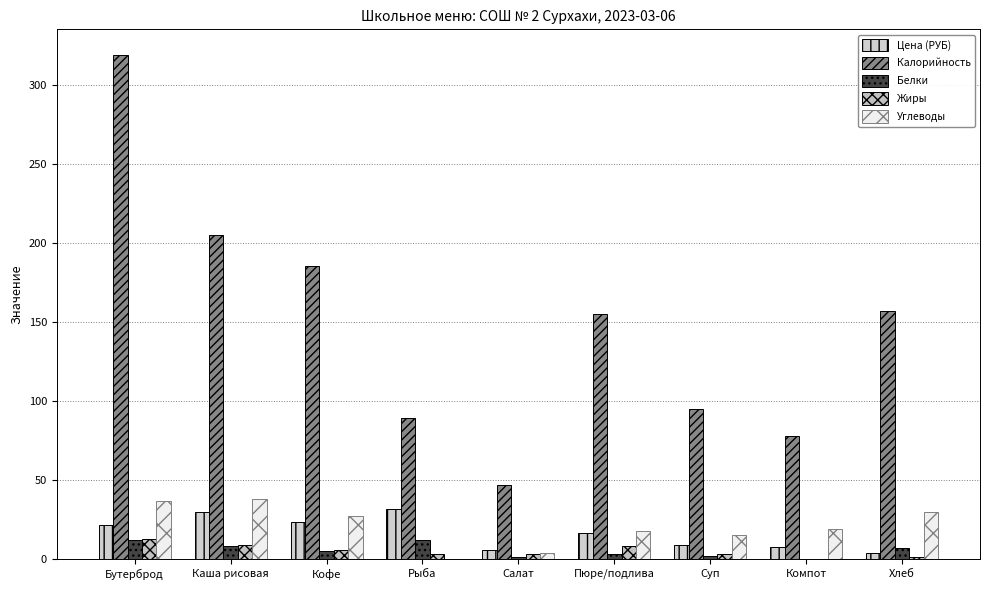

What is the lowest value of the Цена (РУБ) series?

3.7